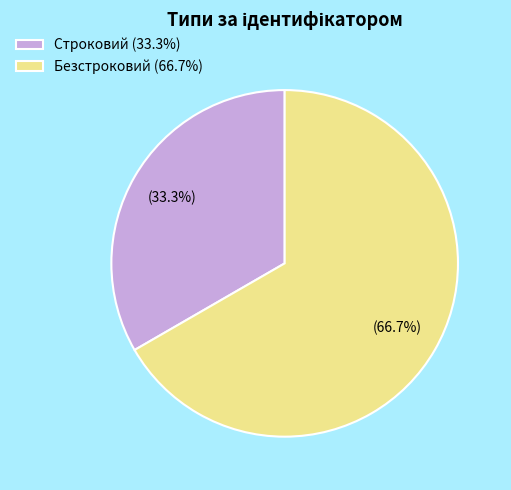

What is the smallest slice in the pie chart?

Строковий